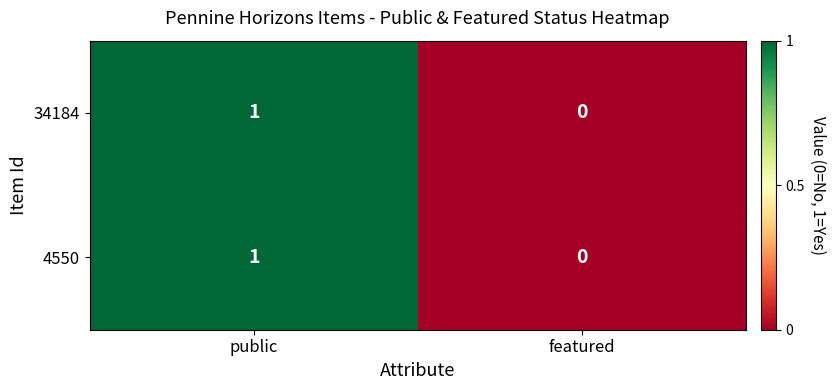

List the labels in order of 34184 value, smallest first.

featured, public